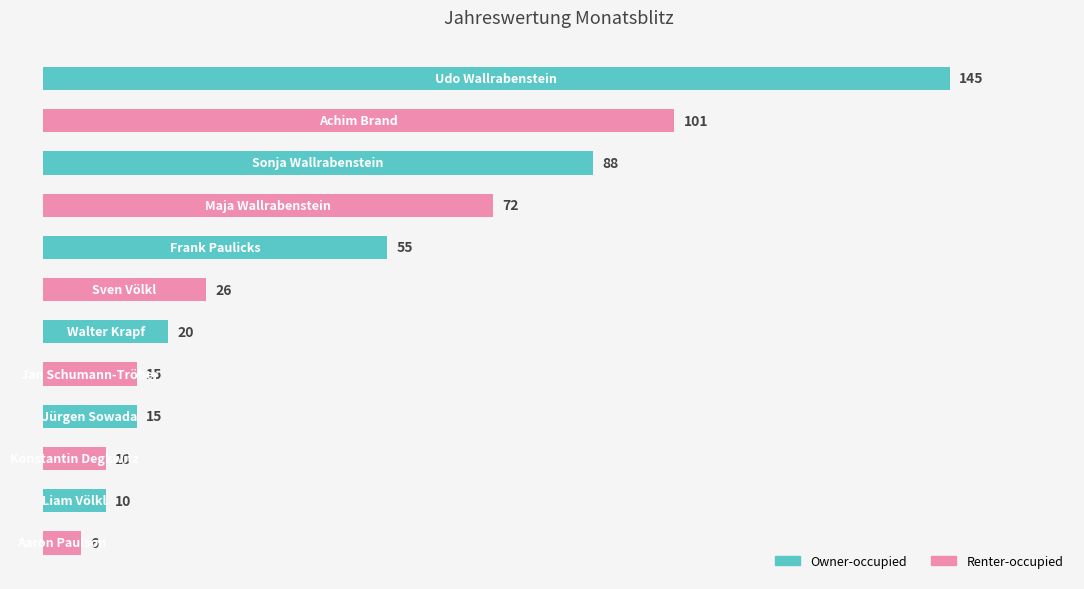

What is the difference between the maximum and minimum values?

139